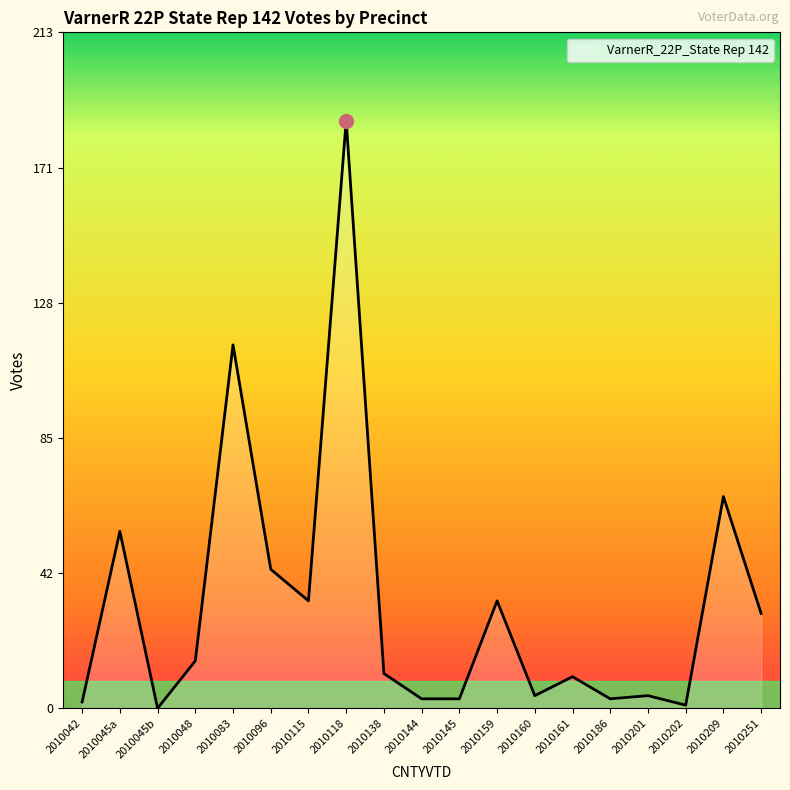

Reading right to left, what are all the values shown in this chart?

30	67	1	4	3	10	4	34	3	3	11	186	34	44	115	15	0	56	2